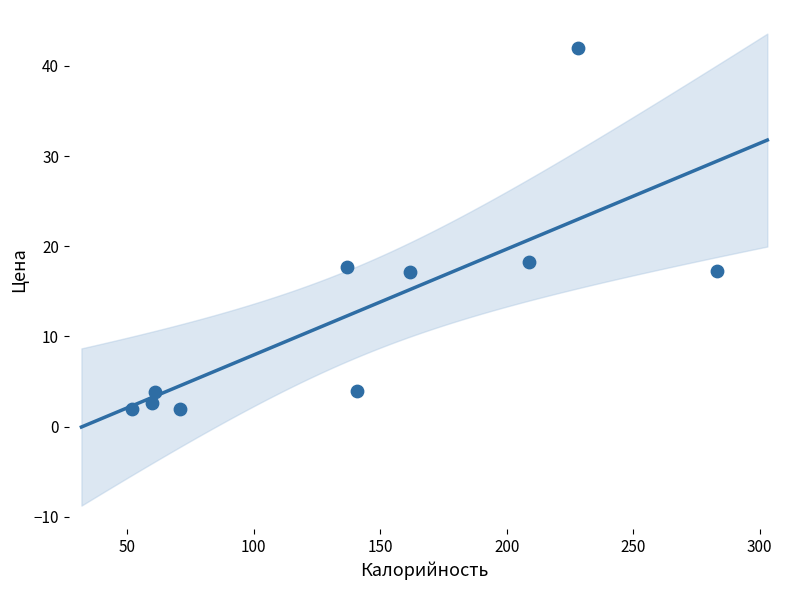

What is the range of Y values (max minus min)?

40.0